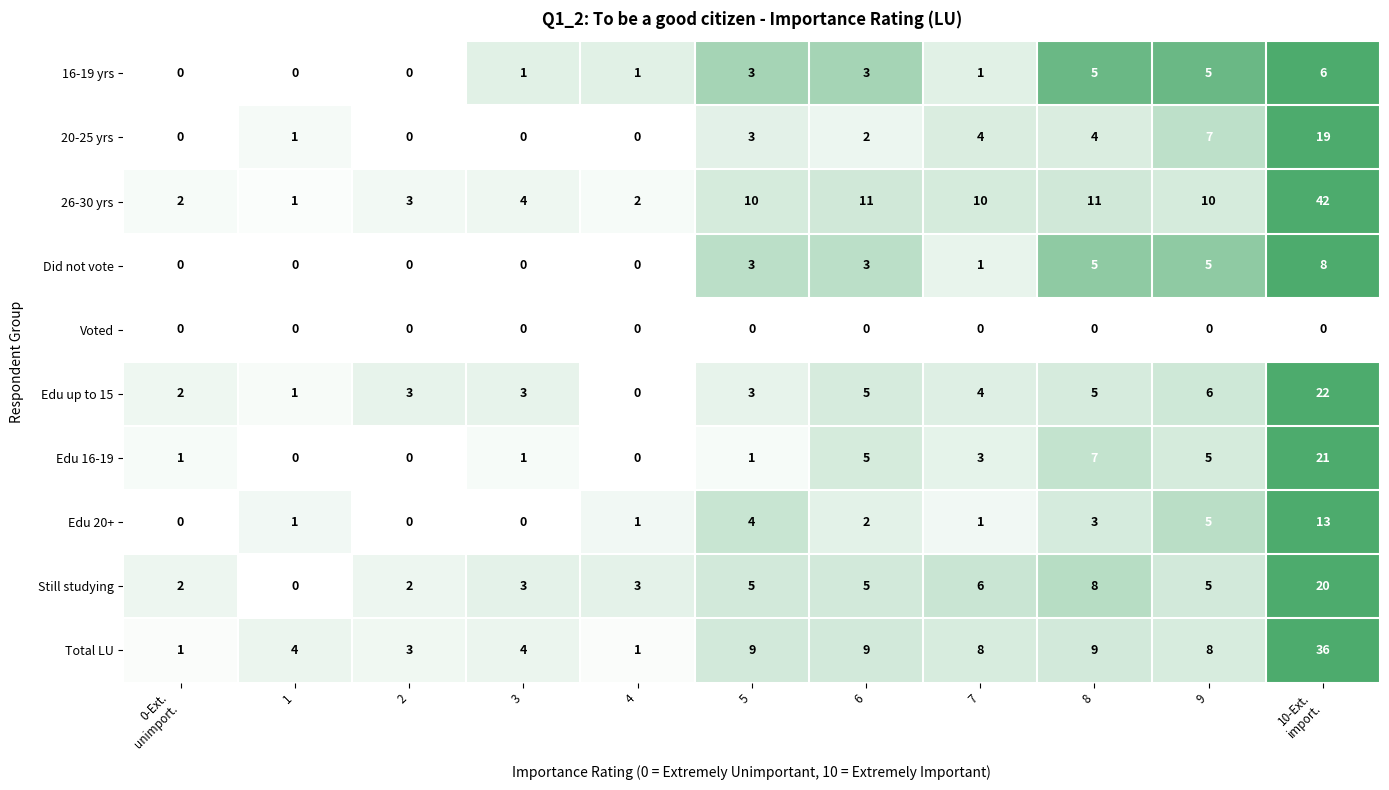

What is the difference between the maximum and second lowest values in the Edu 20+ series?

13